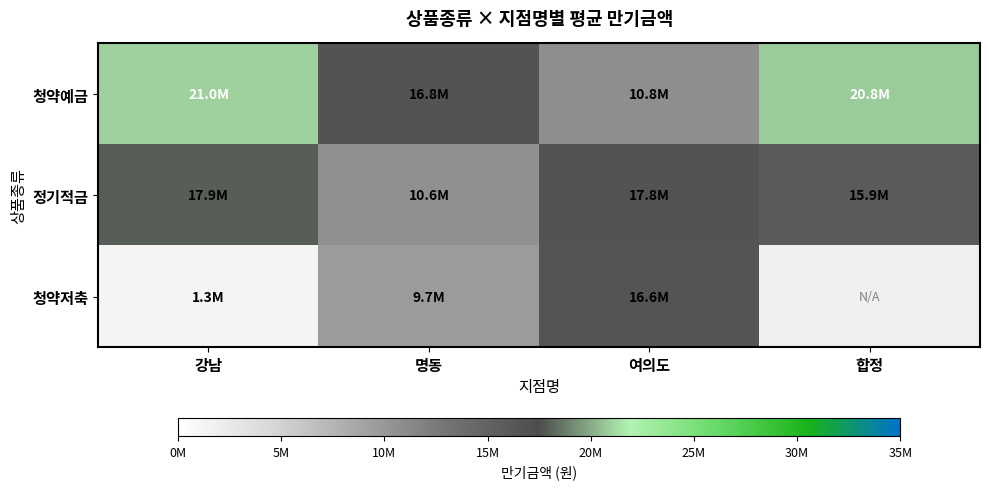

At 여의도, list the series in order from smallest to largest.

청약예금, 청약저축, 정기적금